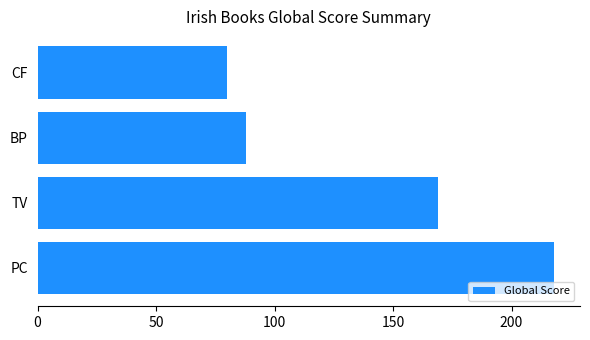

The chart shows a value of 45 at TV. True or false?

False